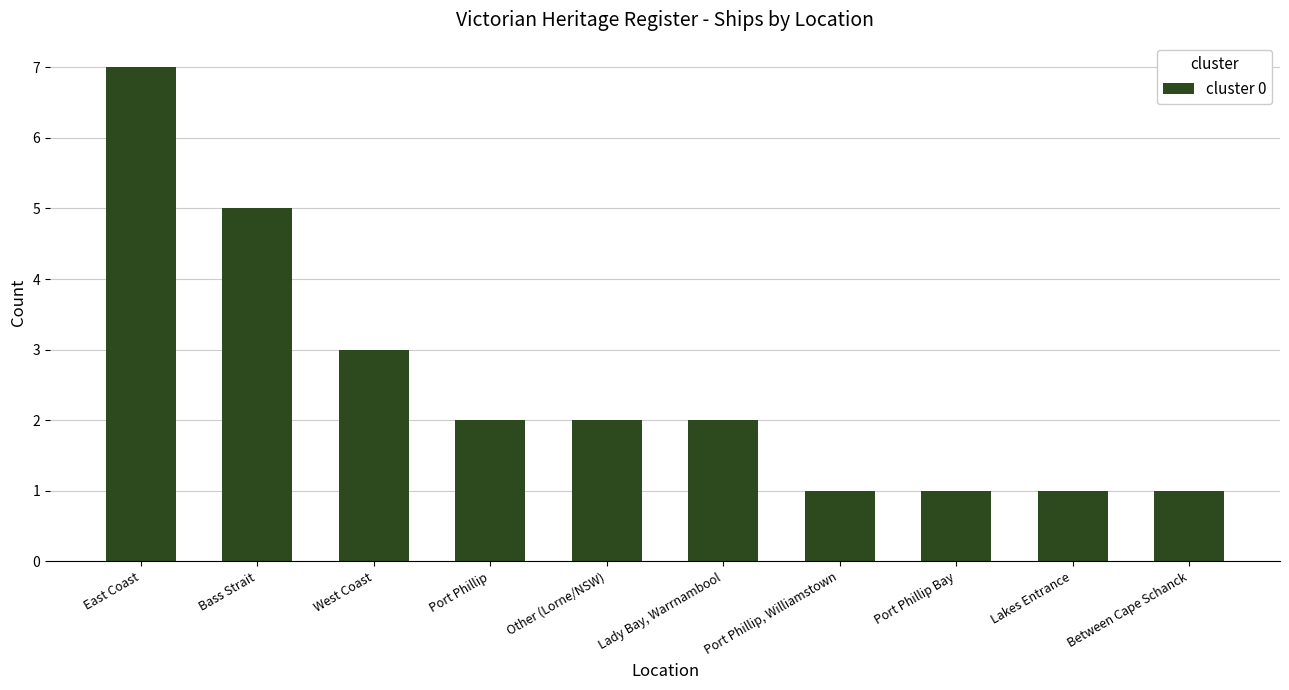

Reading left to right, list all the values displayed in this chart.

East Coast=7	Bass Strait=5	West Coast=3	Port Phillip=2	Other (Lorne/NSW)=2	Lady Bay, Warrnambool=2	Port Phillip, Williamstown=1	Port Phillip Bay=1	Lakes Entrance=1	Between Cape Schanck=1